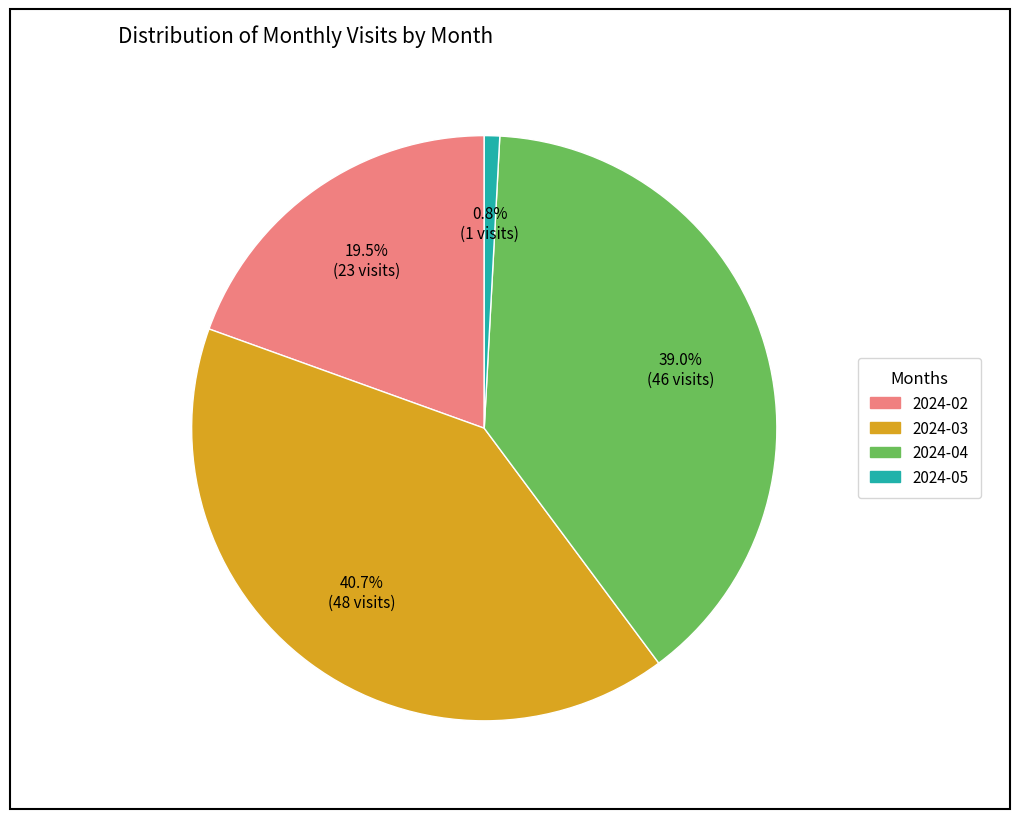

Which category has the smallest portion of the pie?

2024-05